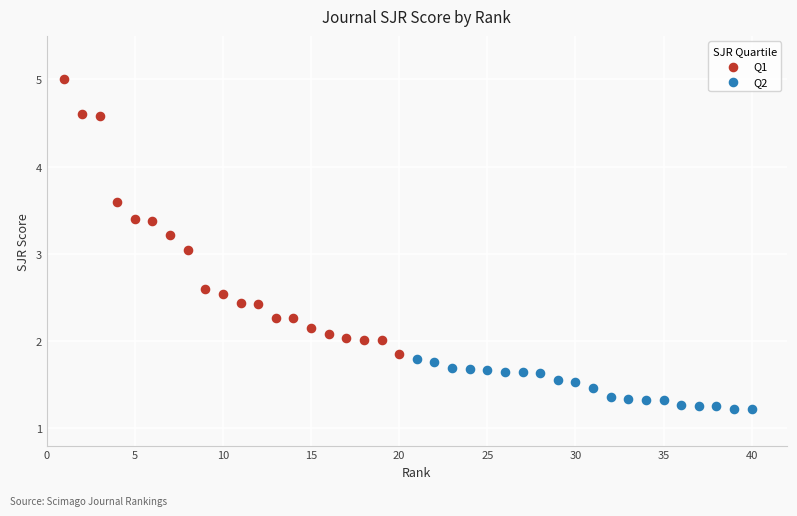

Which series has the largest Y range (max minus min)?

Q1